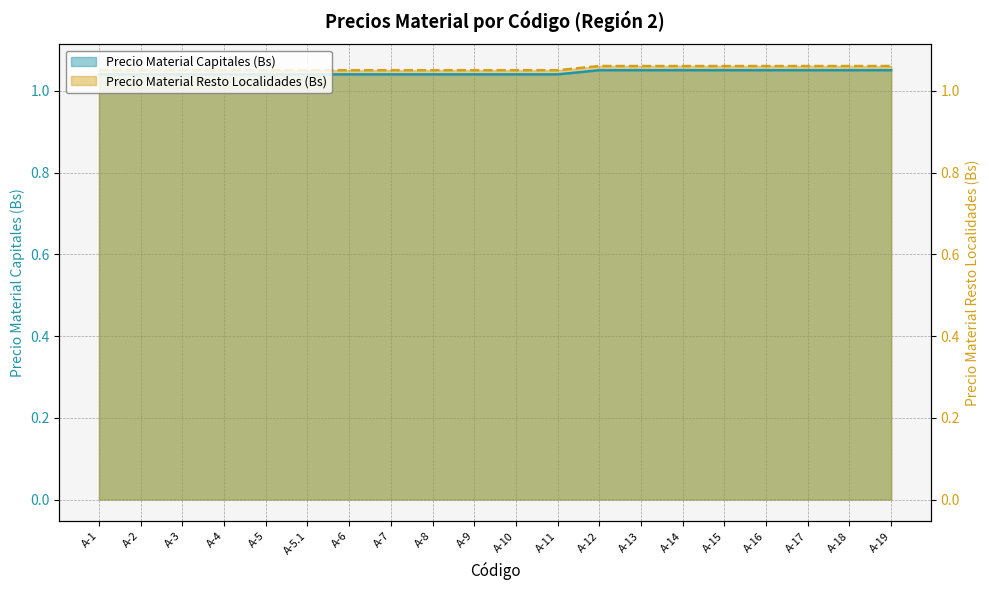

At A-15, list the series in order from smallest to largest.

Precio Material Capitales (Bs), Precio Material Resto Localidades (Bs)